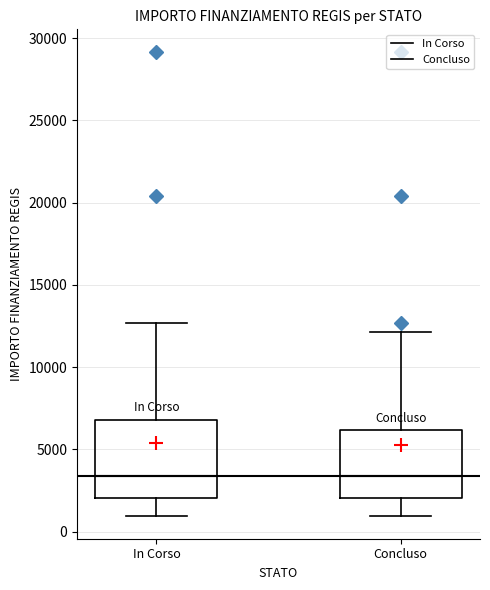

Comparing the boxes themselves (not the whiskers), which one is the tallest?

In Corso